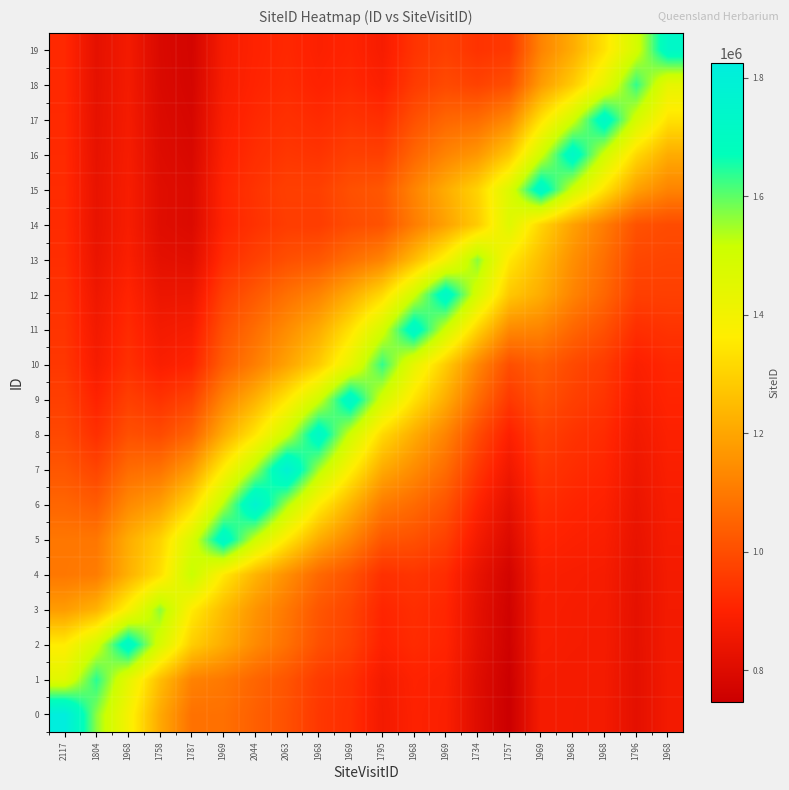

At which category is the sum across all series the highest?

2063